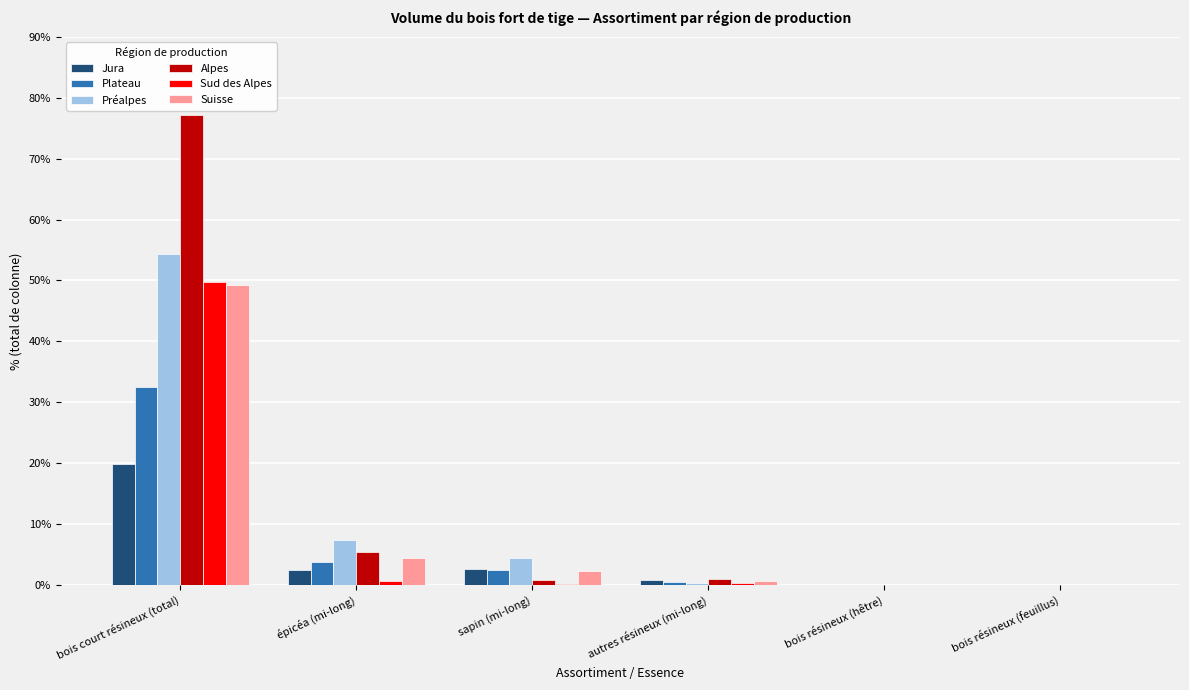

Which series changed the most between épicéa (mi-long) and bois résineux (feuillus)?

Préalpes